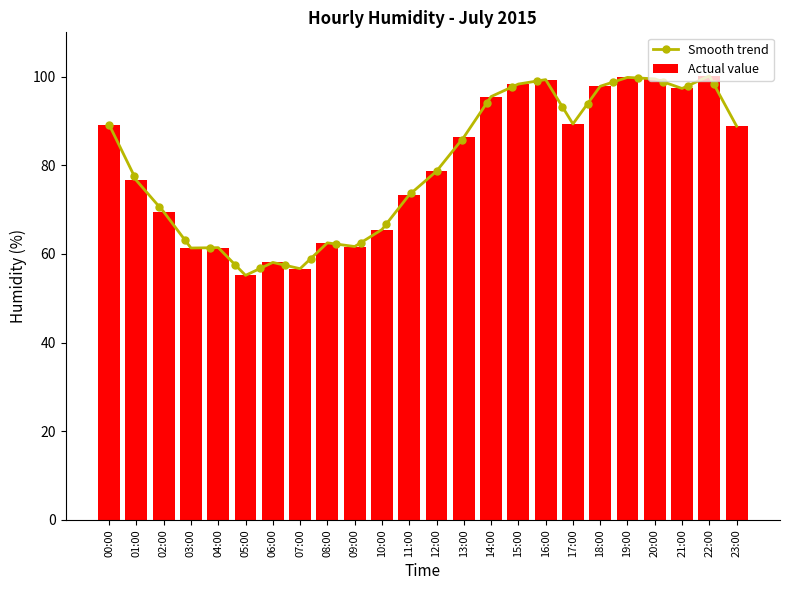

Is it true that Actual value equals 58.1 at 06:00?

True